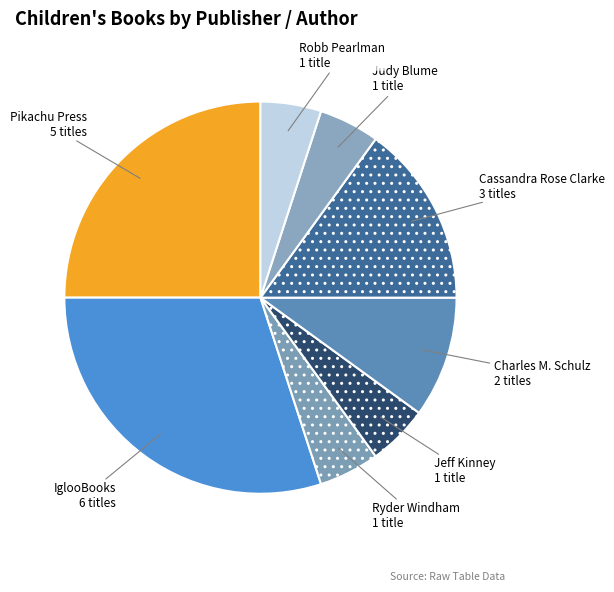

How many slices are in this pie chart?

8